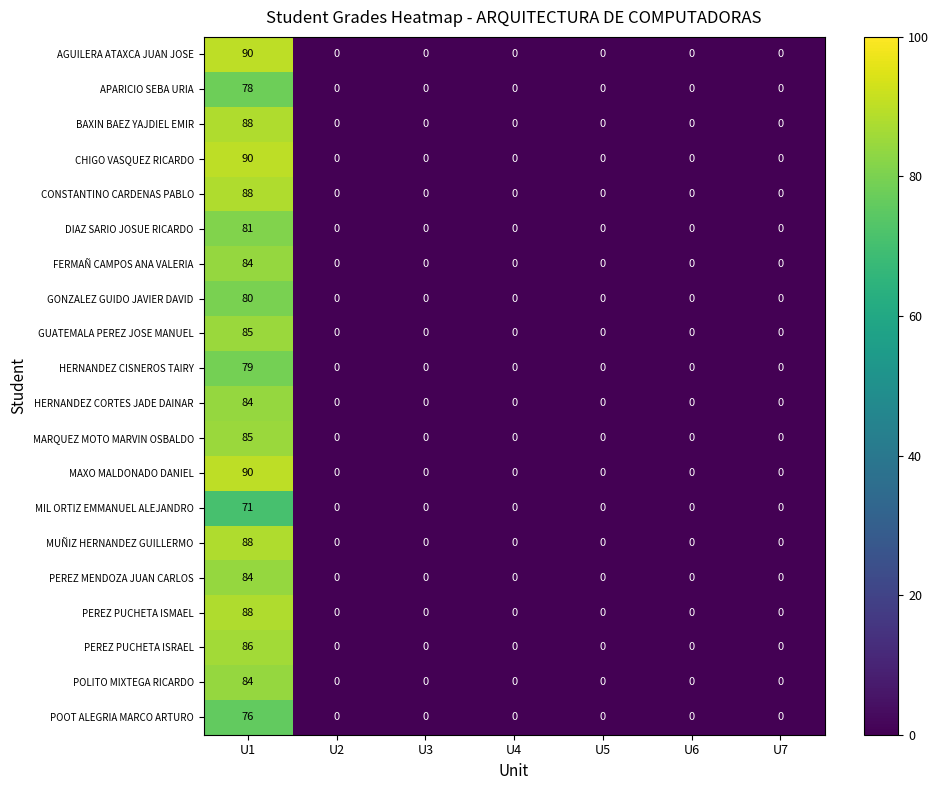

What is the greatest value displayed?

90